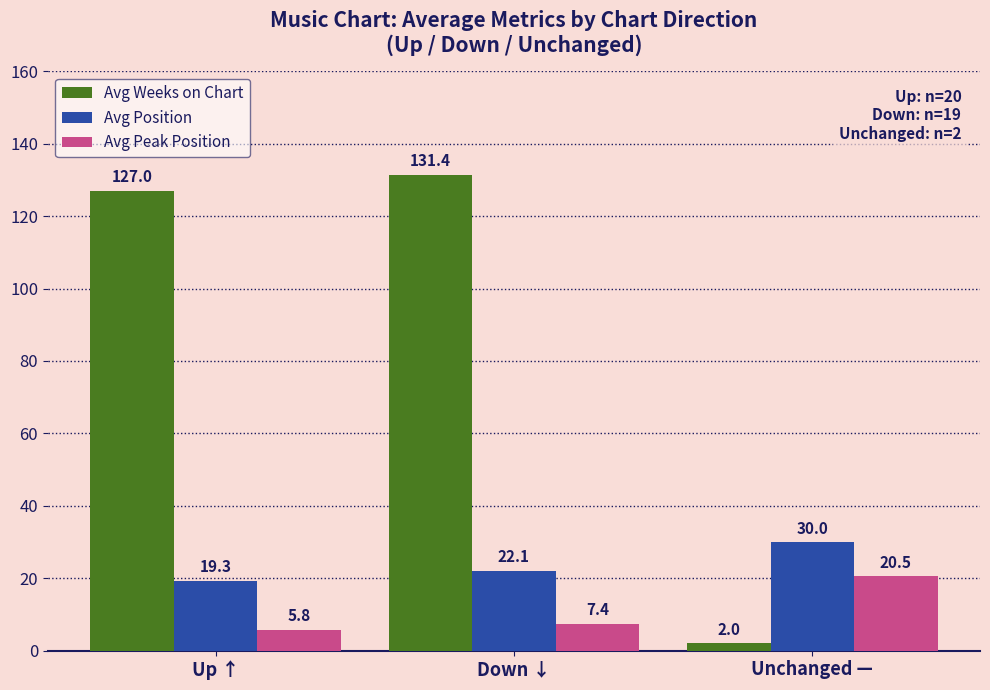

What is the label of the 3rd bar from the right?

Up ↑